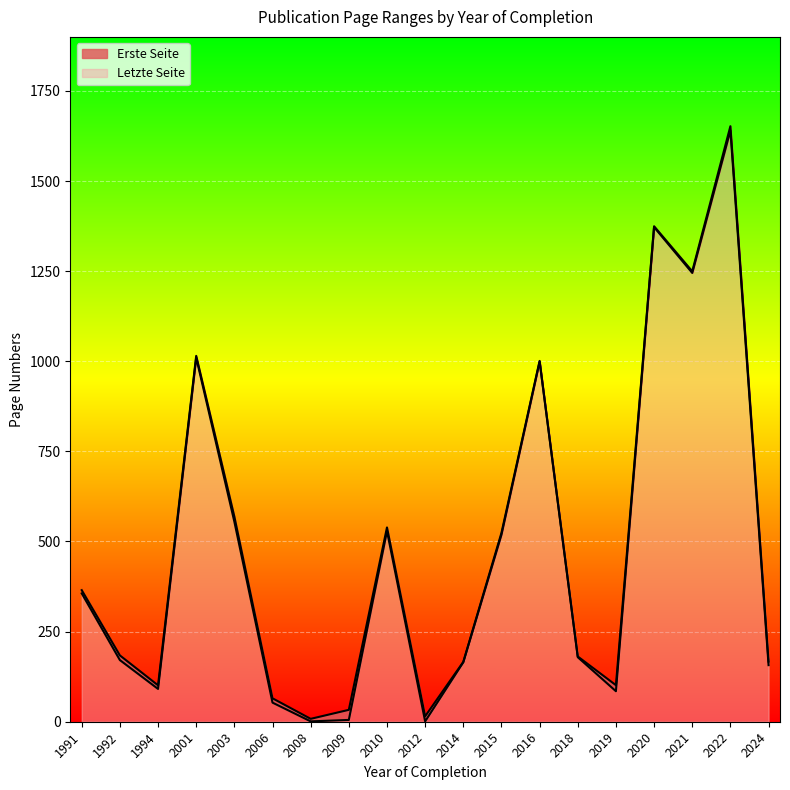

What is the maximum value for Letzte Seite?

1640.0